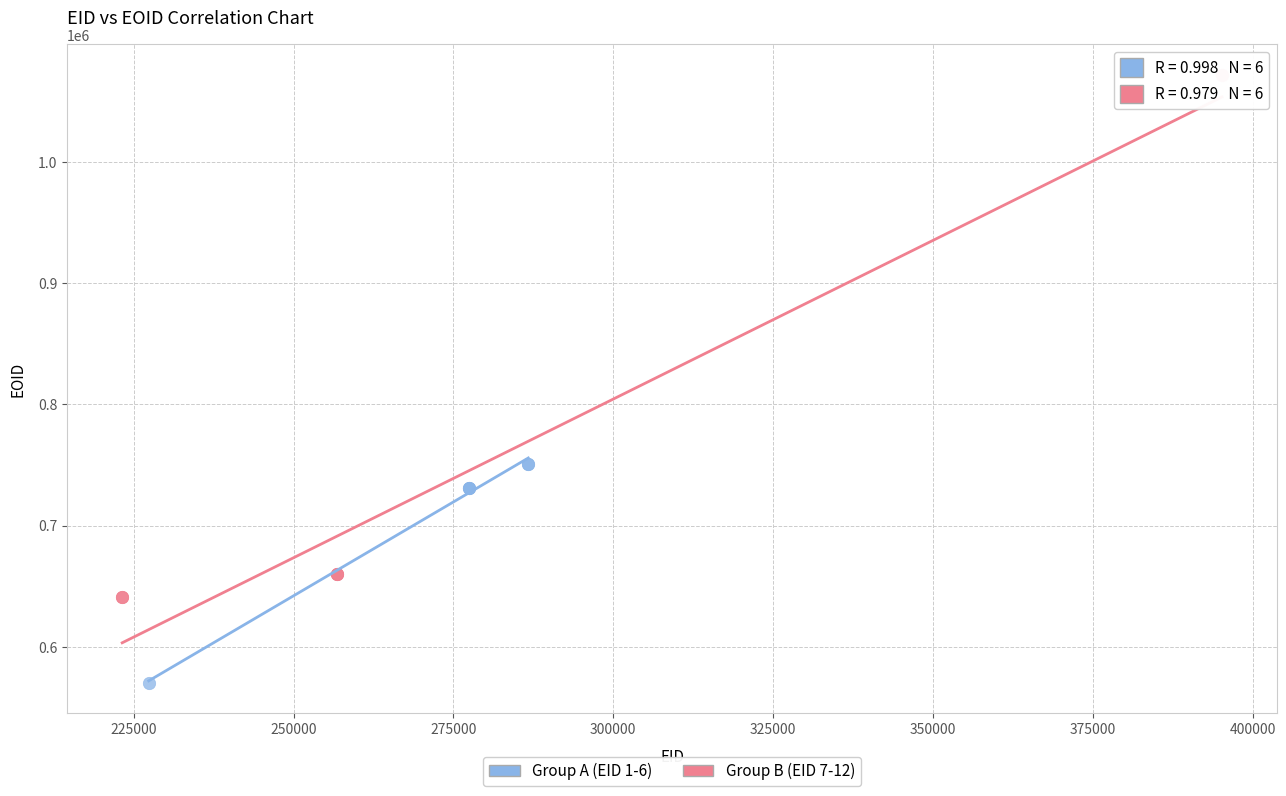

Which series contains the highest Y value?

Group B (EID 7-12)